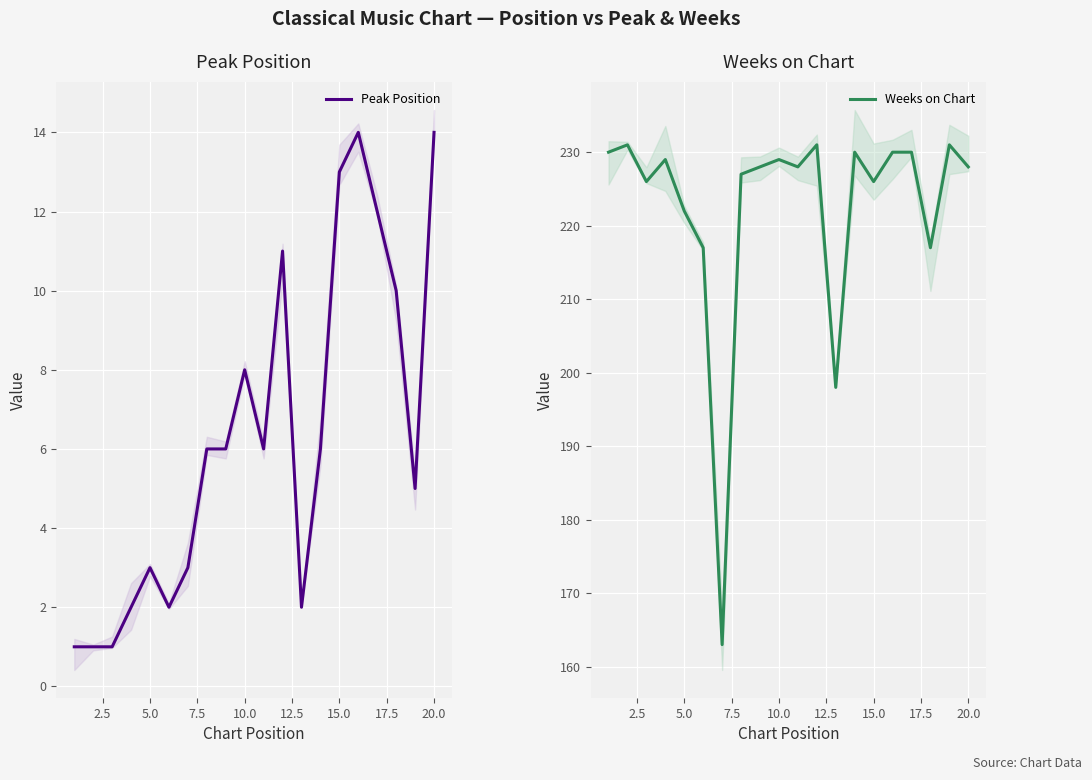

Is it true that Weeks on Chart equals 229 at 10.0?

True